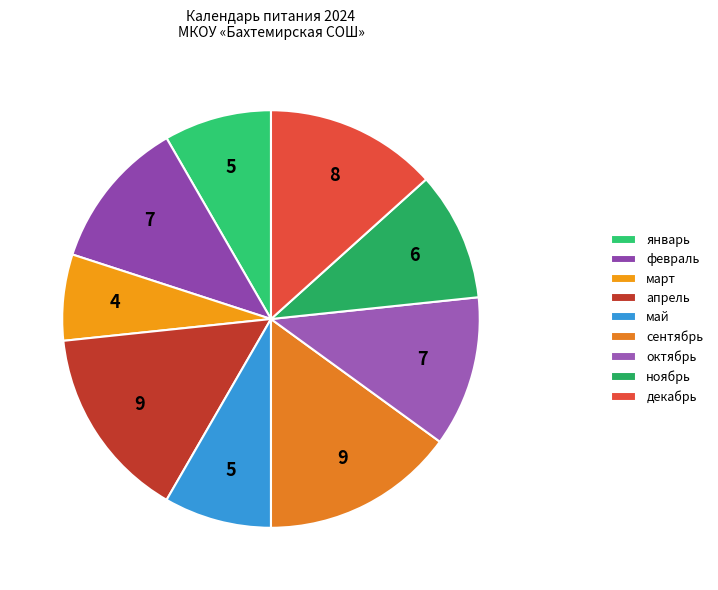

What is the smallest slice in the pie chart?

март